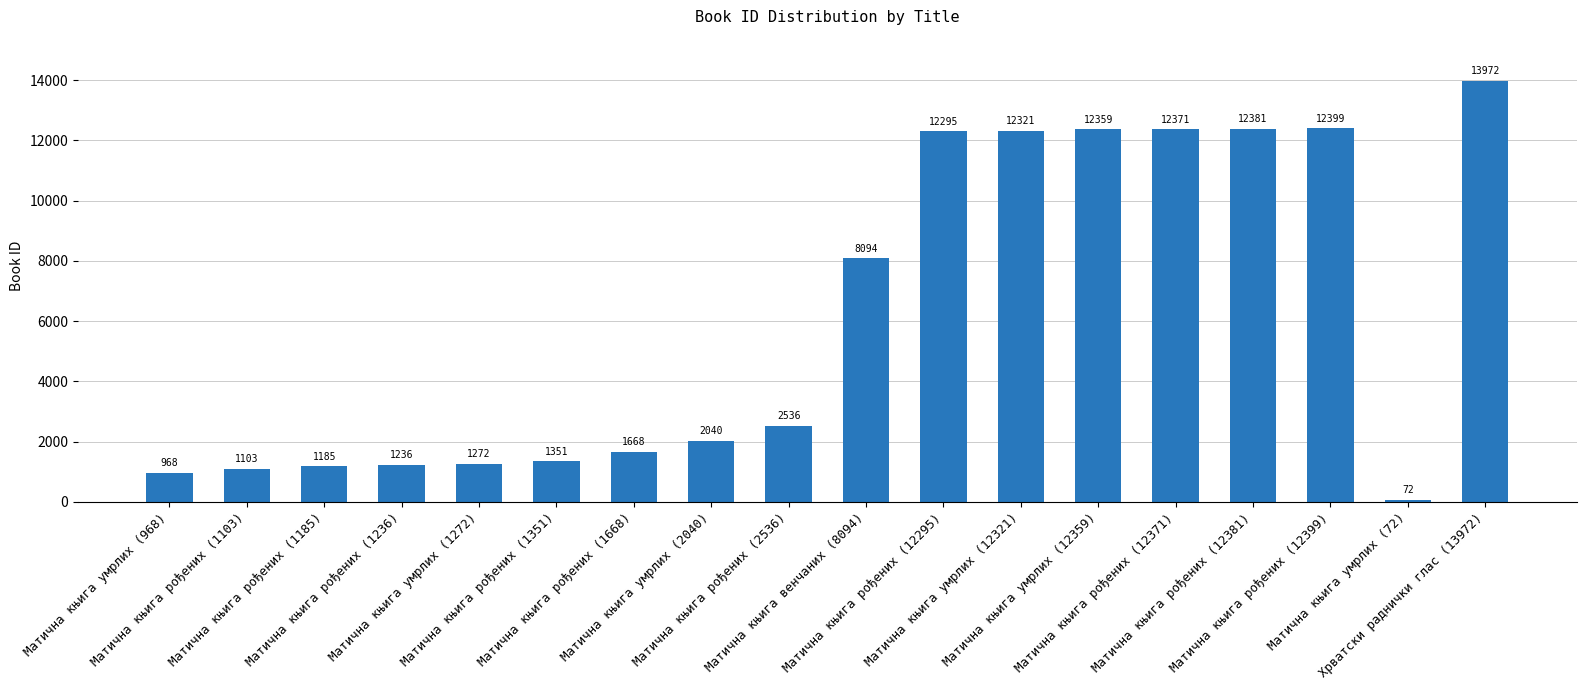

List the labels in order of value, largest first.

Хрватски раднички глас (13972), Матична књига рођених (12399), Матична књига рођених (12381), Матична књига рођених (12371), Матична књига умрлих (12359), Матична књига умрлих (12321), Матична књига рођених (12295), Матична књига венчаних (8094), Матична књига рођених (2536), Матична књига умрлих (2040), Матична књига рођених (1668), Матична књига рођених (1351), Матична књига умрлих (1272), Матична књига рођених (1236), Матична књига рођених (1185), Матична књига рођених (1103), Матична књига умрлих (968), Матична књига умрлих (72)